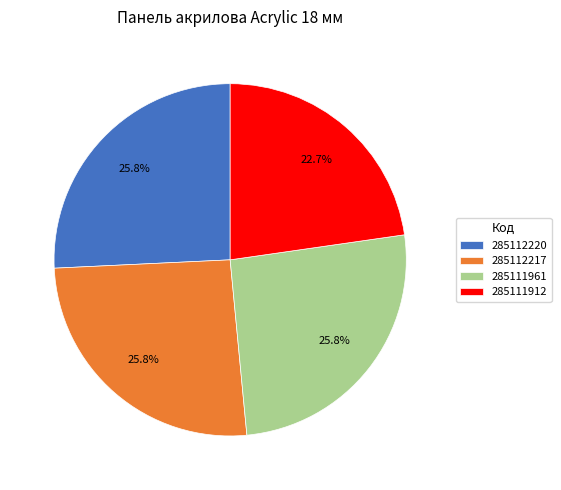

Between 285112217 and 285111912, which is larger?

285112217